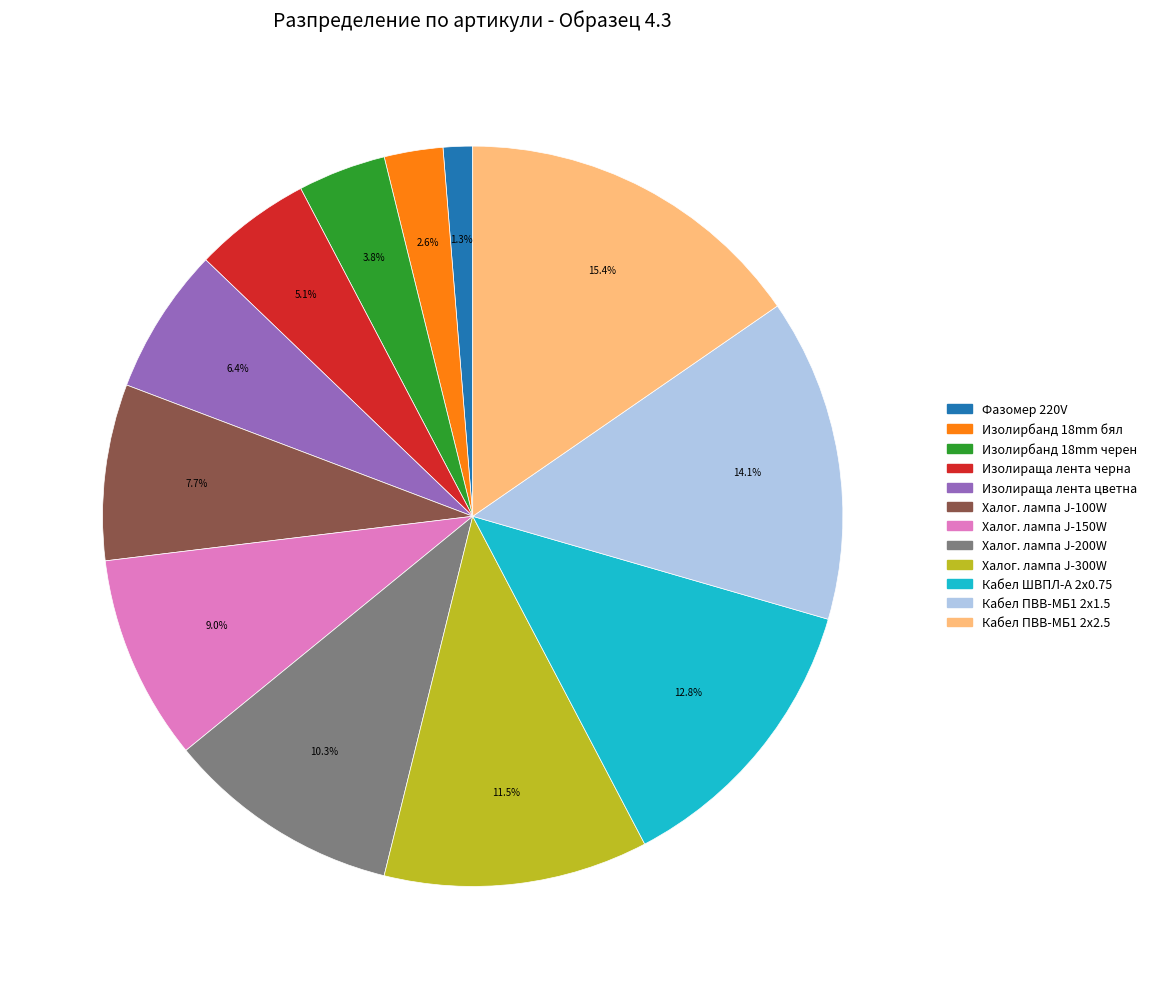

Is it true that Кабел ПВВ-МБ1 2х2.5 is 15% of the pie?

True